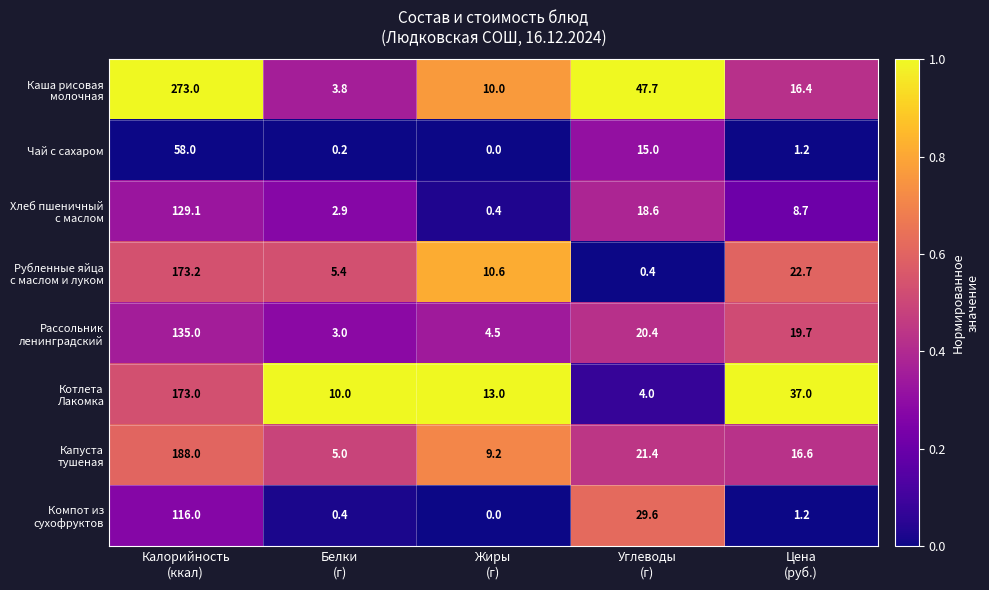

At how many categories does at least one series exceed 27?

3